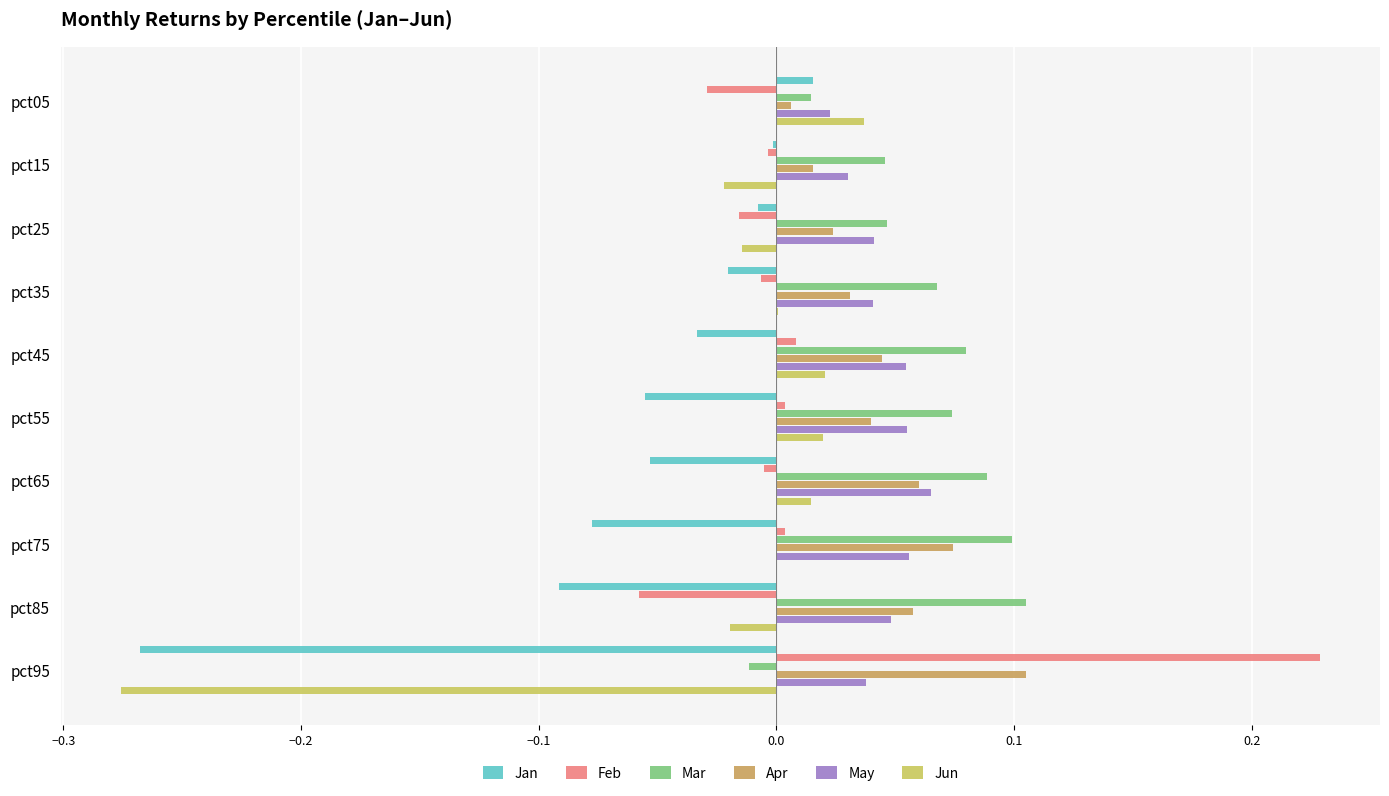

Is the value of Mar at pct05 greater than the value of Jan at pct55?

Yes